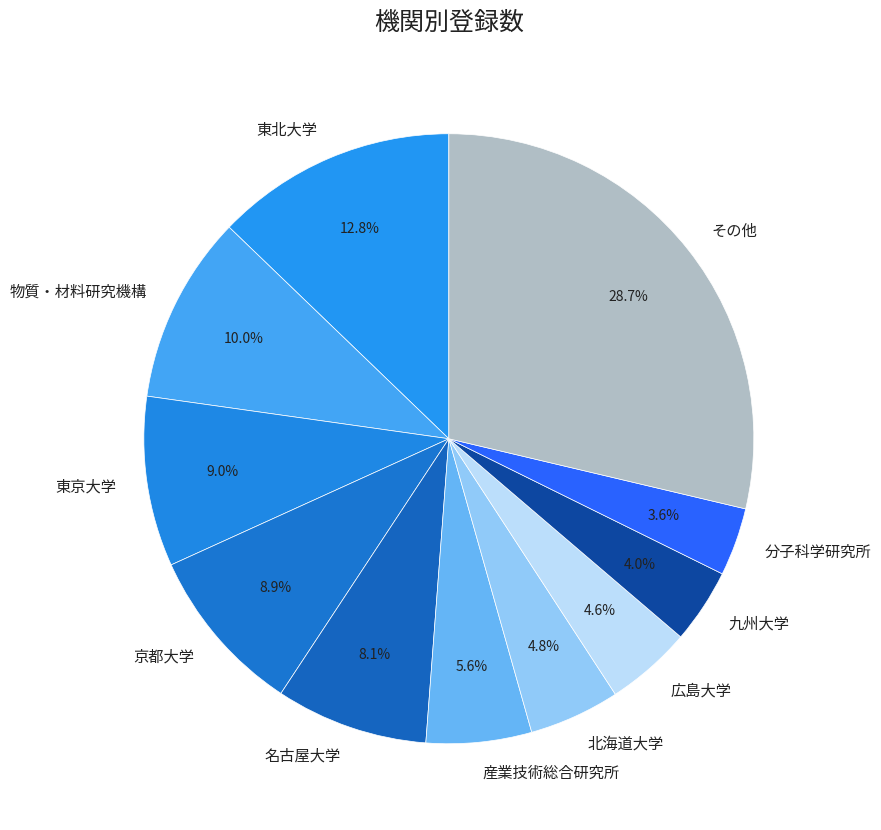

How many segments does this pie chart have?

11